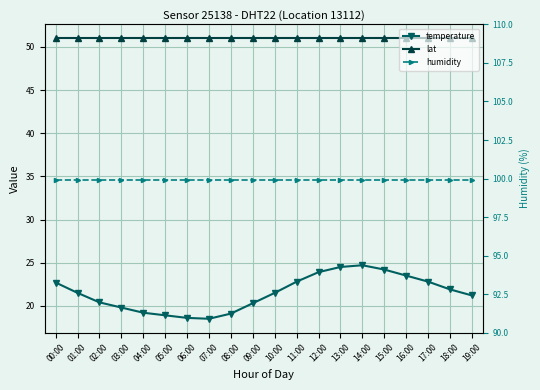

List the series in order of their overall mean, highest first.

humidity, lat, temperature